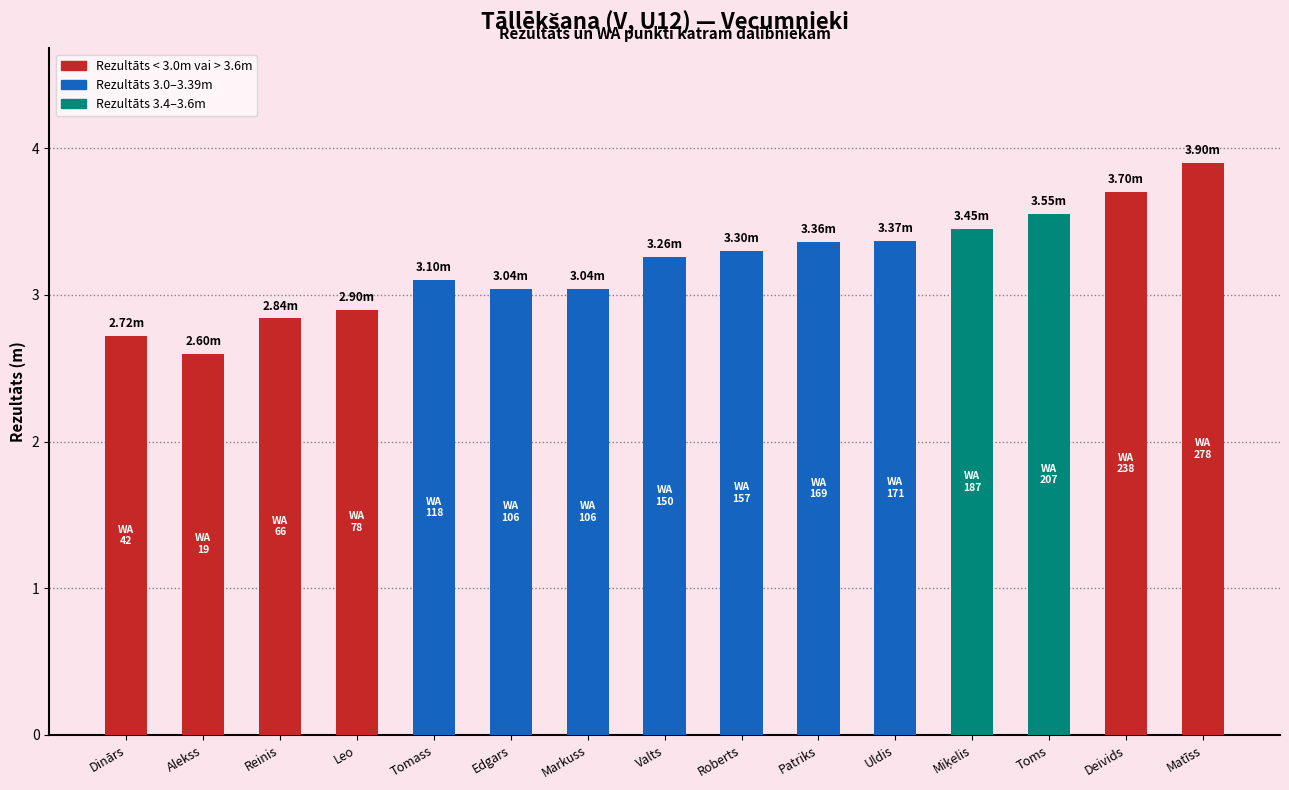

Which label corresponds to the smallest value in the chart?

Alekss